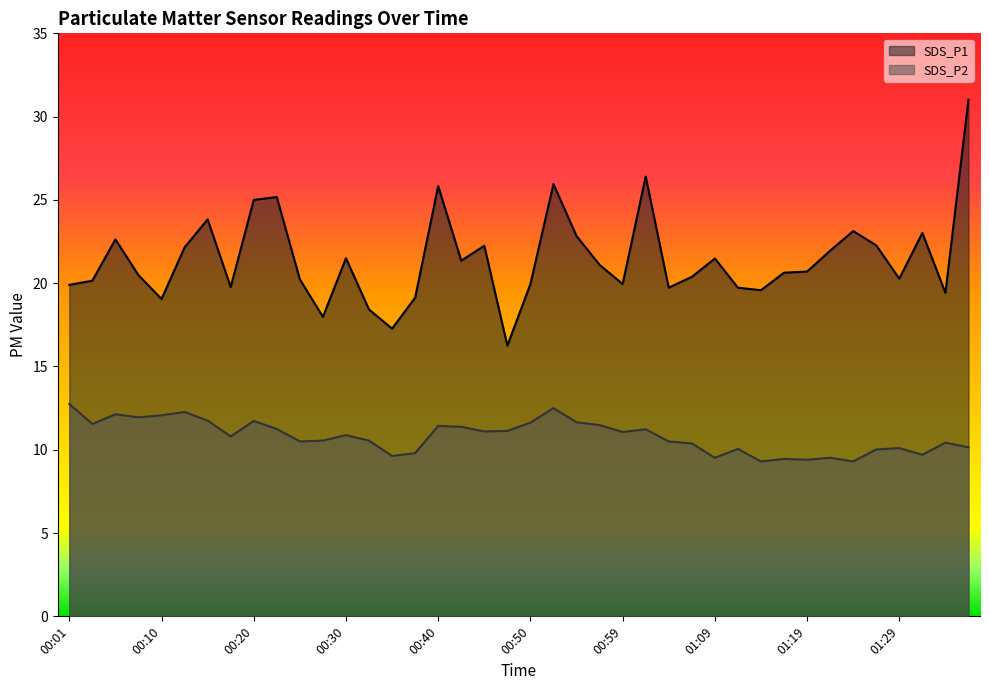

Count the number of categories in the chart.

40